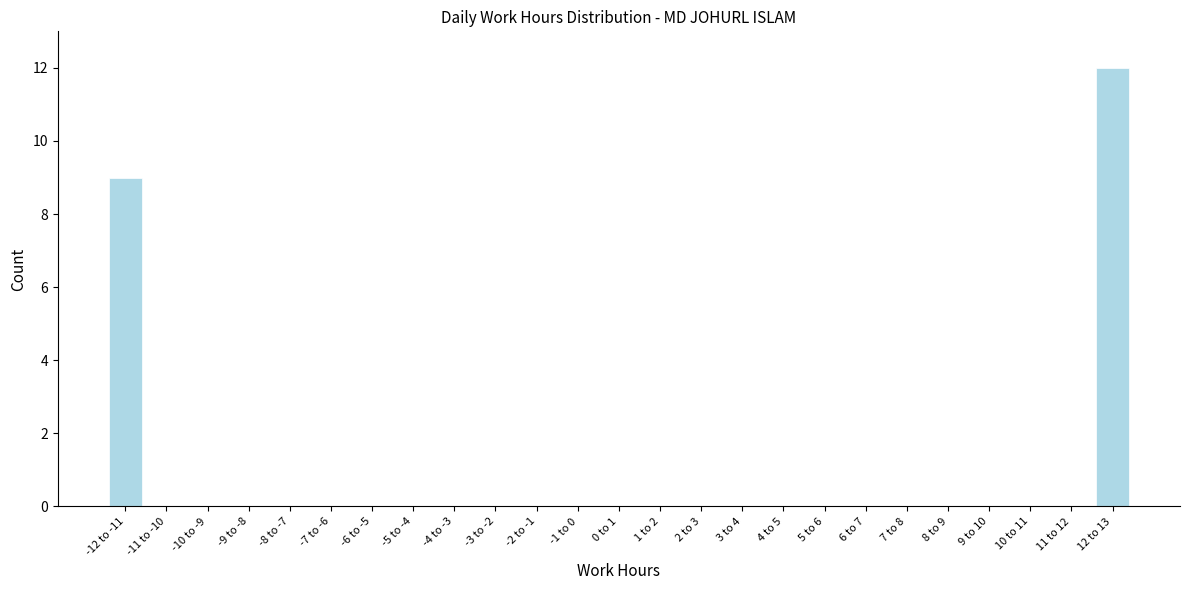

Reading left to right, list all the values displayed in this chart.

-12 to -11=9	-11 to -10=0	-10 to -9=0	-9 to -8=0	-8 to -7=0	-7 to -6=0	-6 to -5=0	-5 to -4=0	-4 to -3=0	-3 to -2=0	-2 to -1=0	-1 to 0=0	0 to 1=0	1 to 2=0	2 to 3=0	3 to 4=0	4 to 5=0	5 to 6=0	6 to 7=0	7 to 8=0	8 to 9=0	9 to 10=0	10 to 11=0	11 to 12=0	12 to 13=12